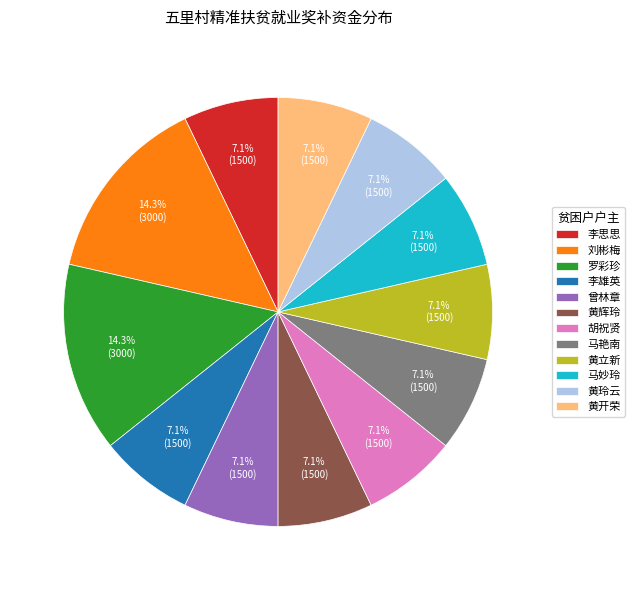

What percentage is the 曾林章 slice, to the nearest percent?

7%